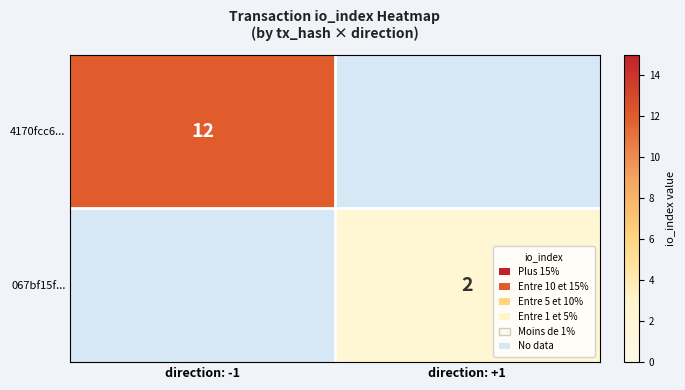

Is it true that 067bf15f... equals 1 at direction: +1?

False